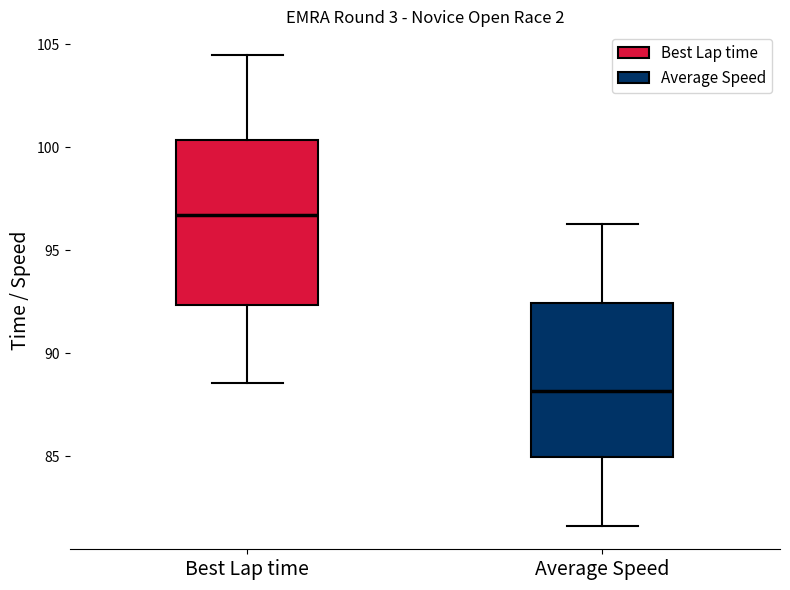

Reading left to right, transcribe this box plot: for each box, give where its median line is, the range the box spans, and where its two whiskers end, as read against the y-axis. The values are not printed on the chart, so give them approximately, as read against the axis.

Best Lap time: median 96.5, box 92.5 to 100.5, whiskers 88.5 to 104.5
Average Speed: median 88.0, box 85.0 to 92.5, whiskers 81.5 to 96.5